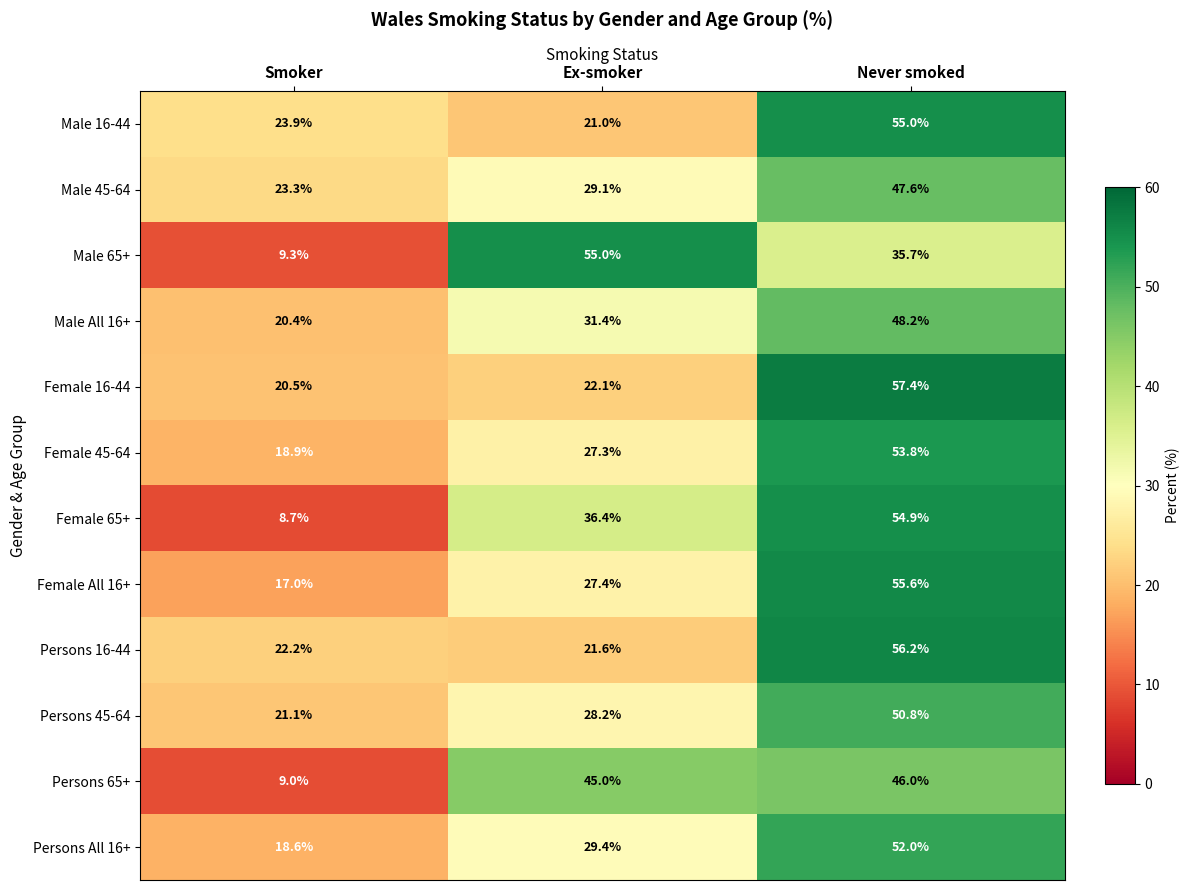

What is the difference between the Male 16-44 values at Never smoked and Smoker?

31.1